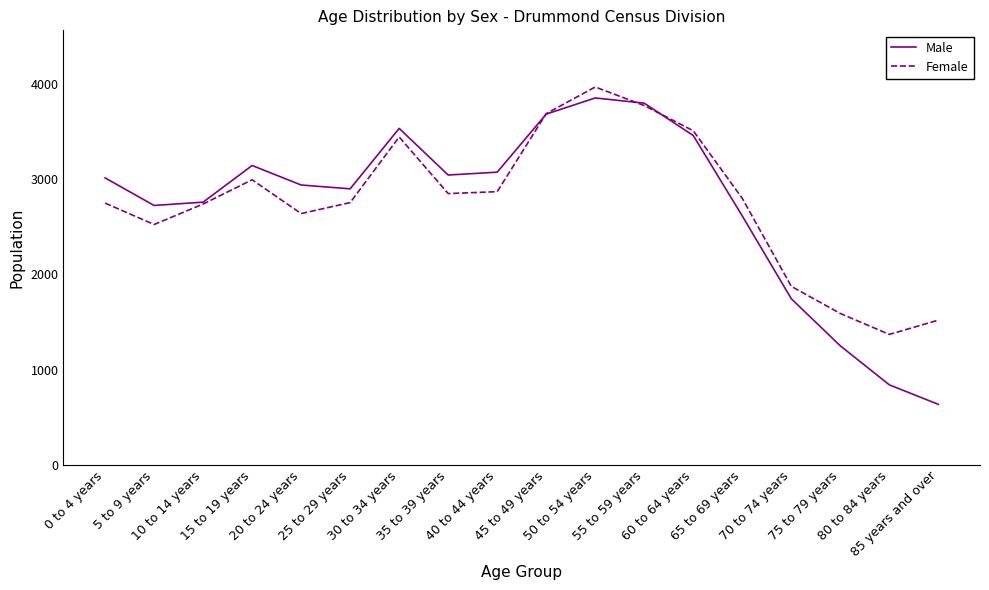

What position from the left is 80 to 84 years?

17